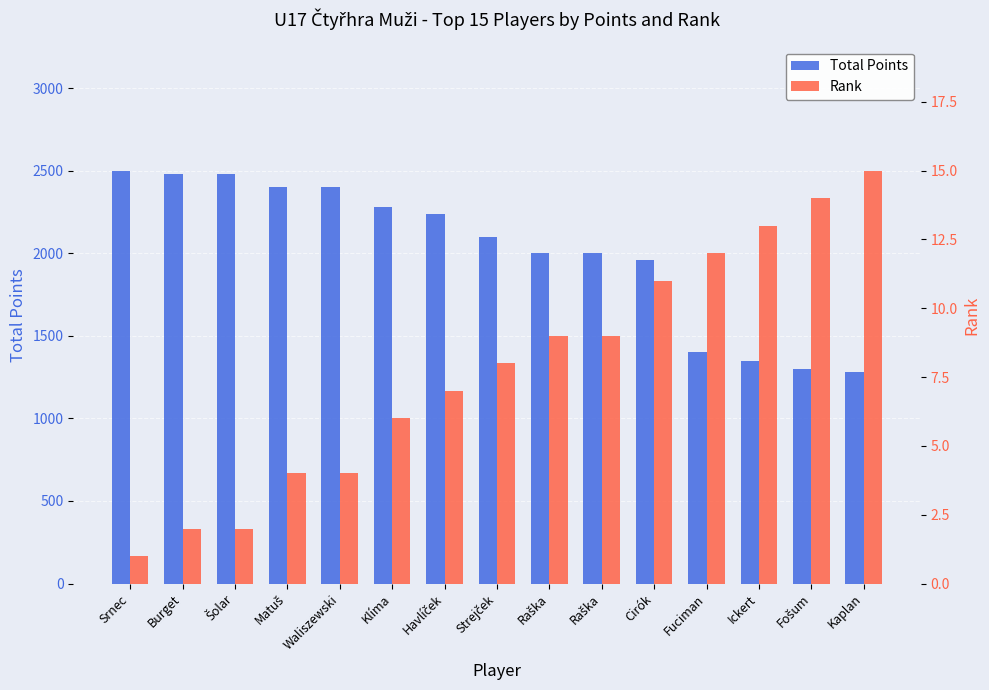

What is the greatest value displayed?

2500